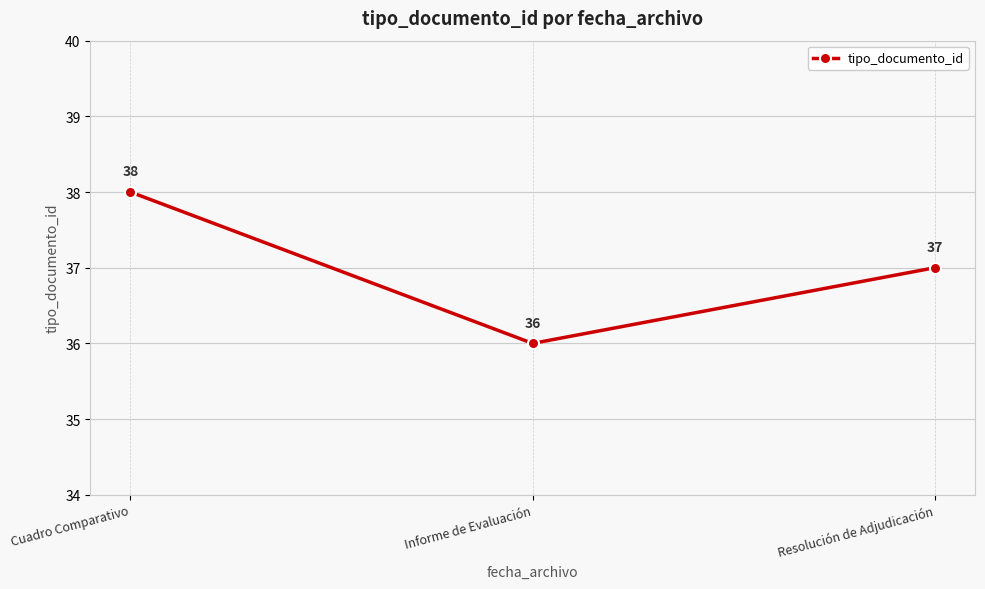

What is the change in value from Cuadro Comparativo to Informe de Evaluación?

-2